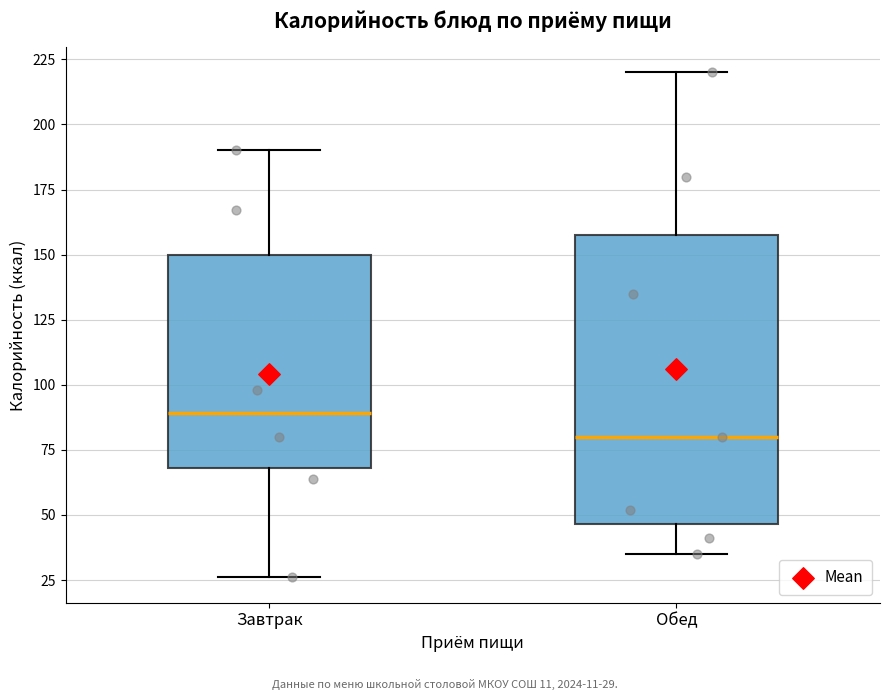

Which box has the highest median line?

Завтрак